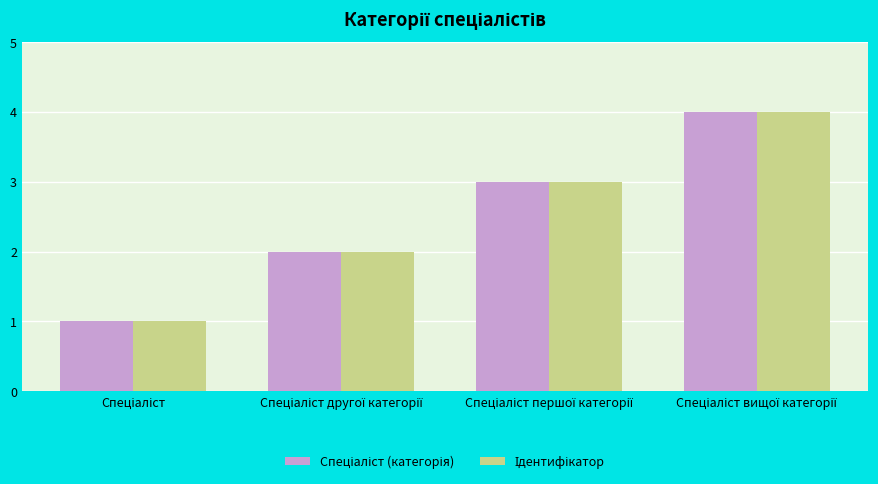

How many bars are there in each group?

2